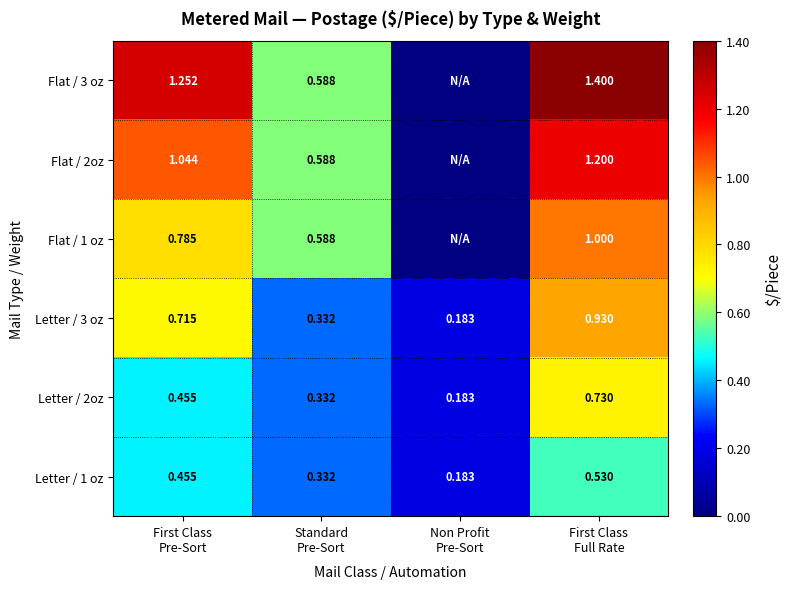

At which category is the sum across all series the highest?

First Class
Full Rate